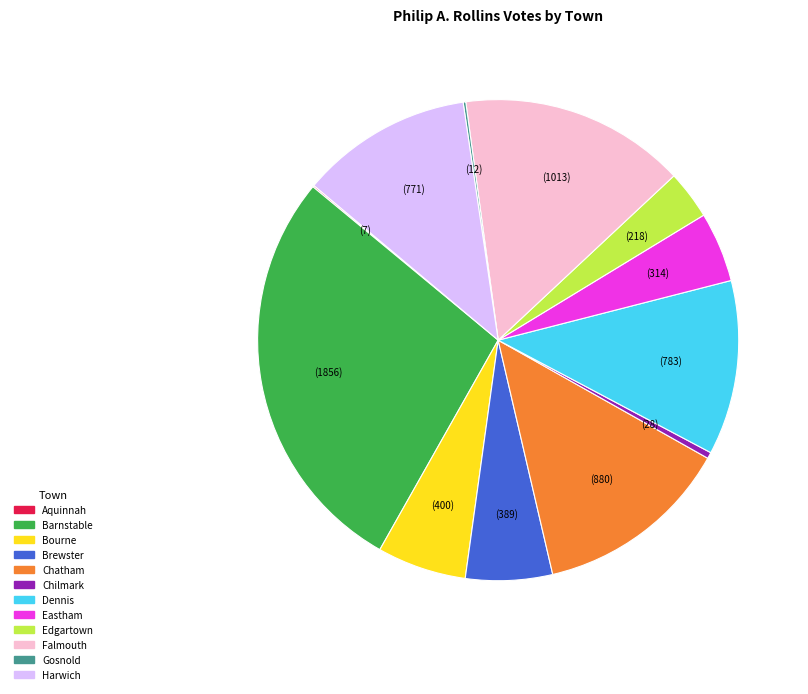

Between Chilmark and Harwich, which is larger?

Harwich